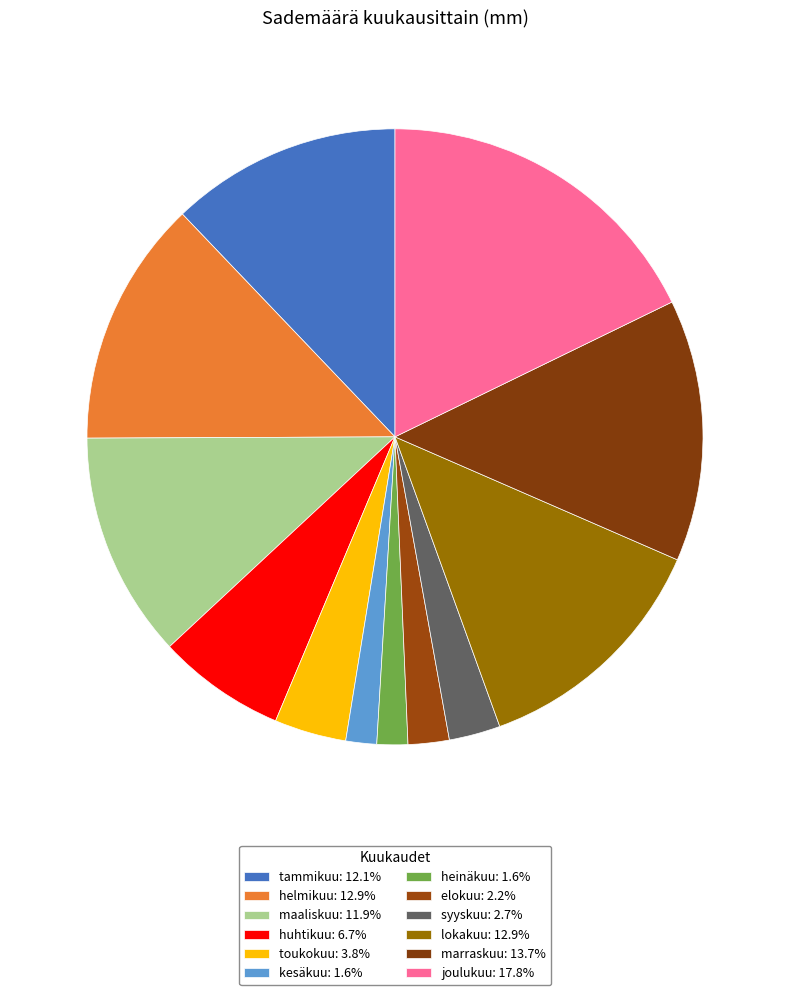

Is the sum of helmikuu and tammikuu greater than half?

No